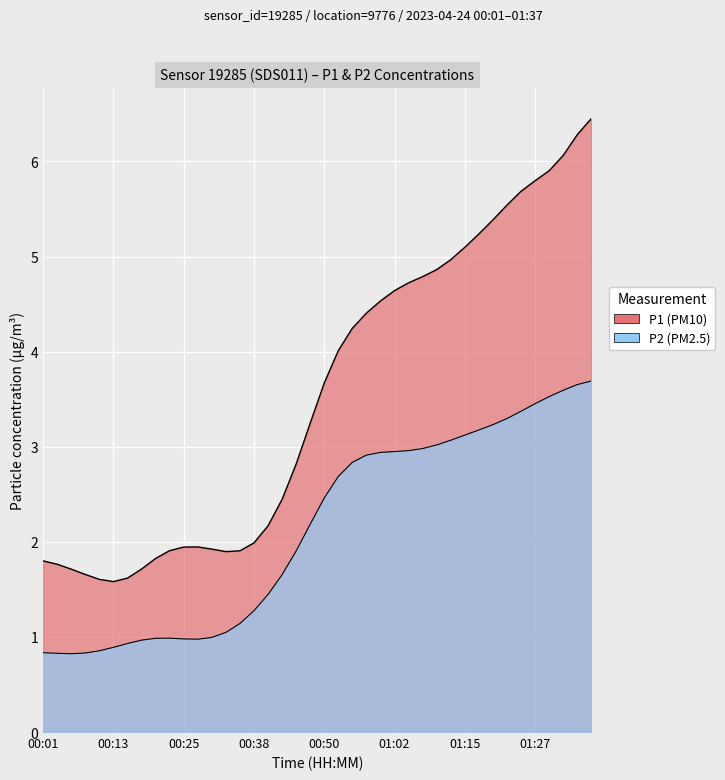

Rank the categories by value from highest to lowest.

01:37, 01:34, 01:32, 01:29, 01:27, 01:24, 01:22, 01:19, 01:17, 01:15, 01:12, 01:10, 01:07, 01:05, 01:02, 01:00, 00:57, 00:55, 00:52, 00:50, 00:47, 00:45, 00:43, 00:40, 00:38, 00:35, 00:33, 00:30, 00:23, 00:20, 00:25, 00:28, 00:18, 00:16, 00:13, 00:11, 00:01, 00:08, 00:03, 00:06